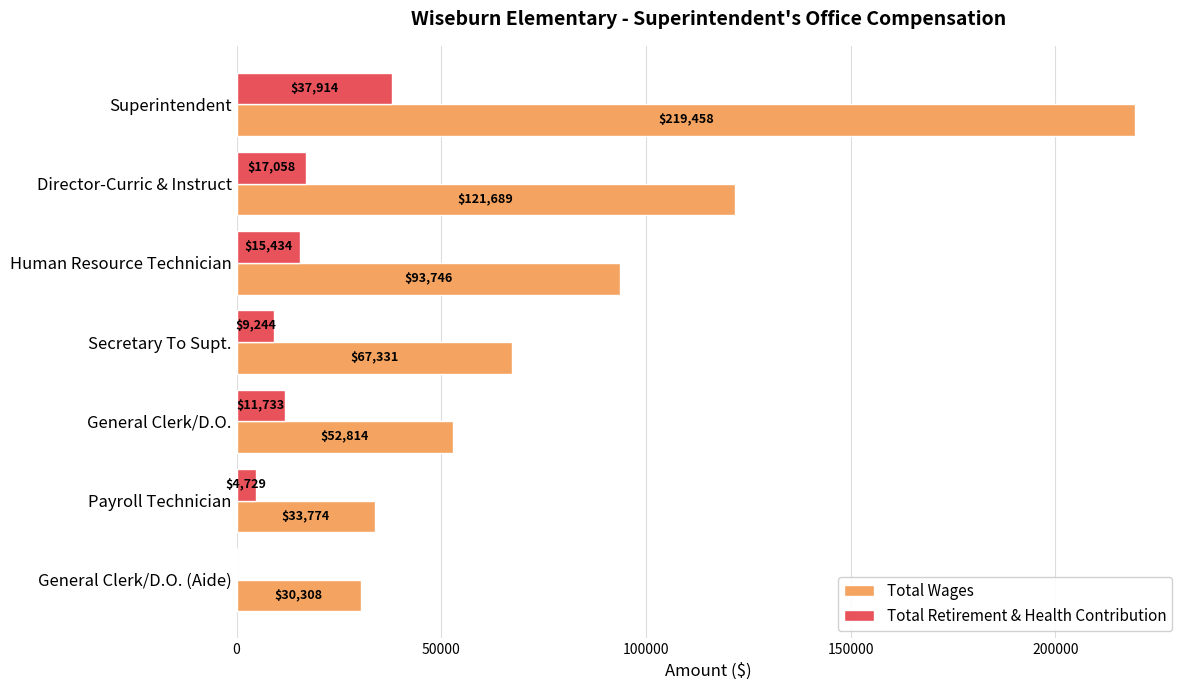

Which series changed the most between Superintendent and Secretary To Supt.?

Total Wages